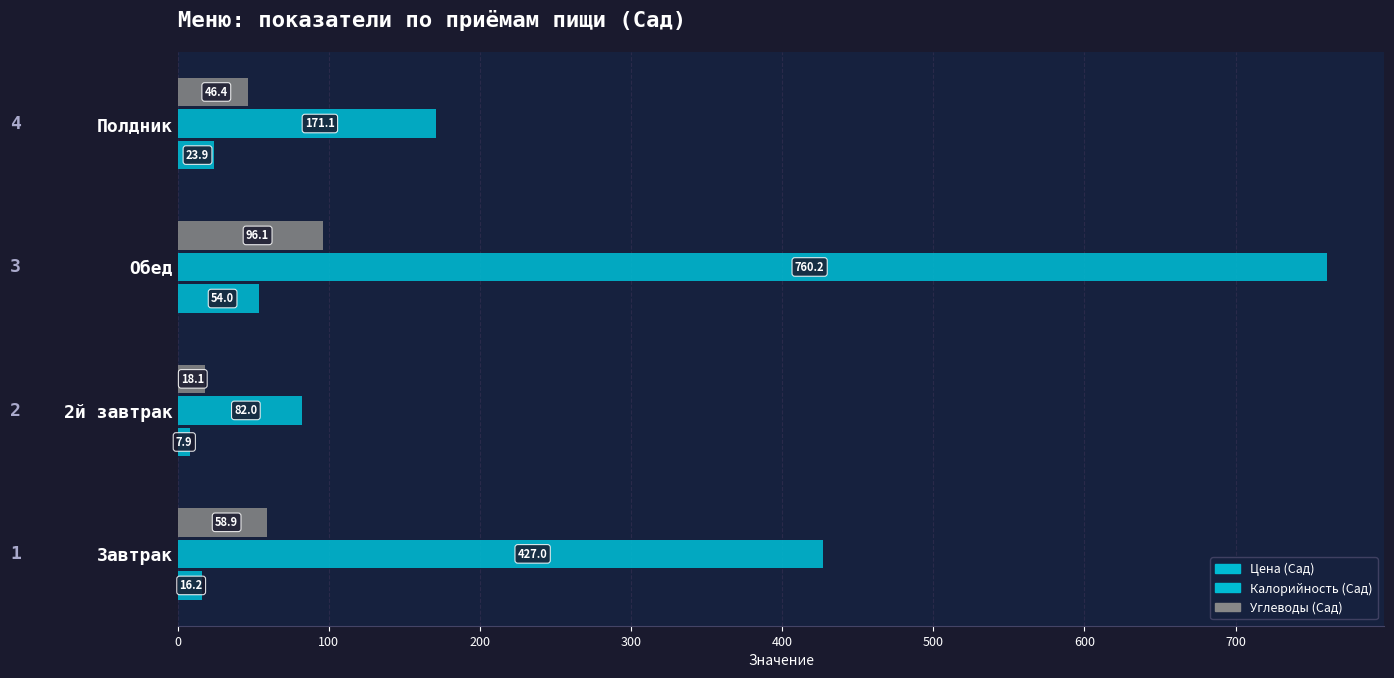

How many values in the Цена (Сад) series are below 23?

2